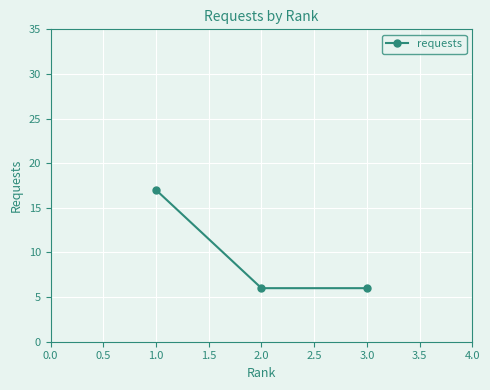

What is the smallest value displayed?

6